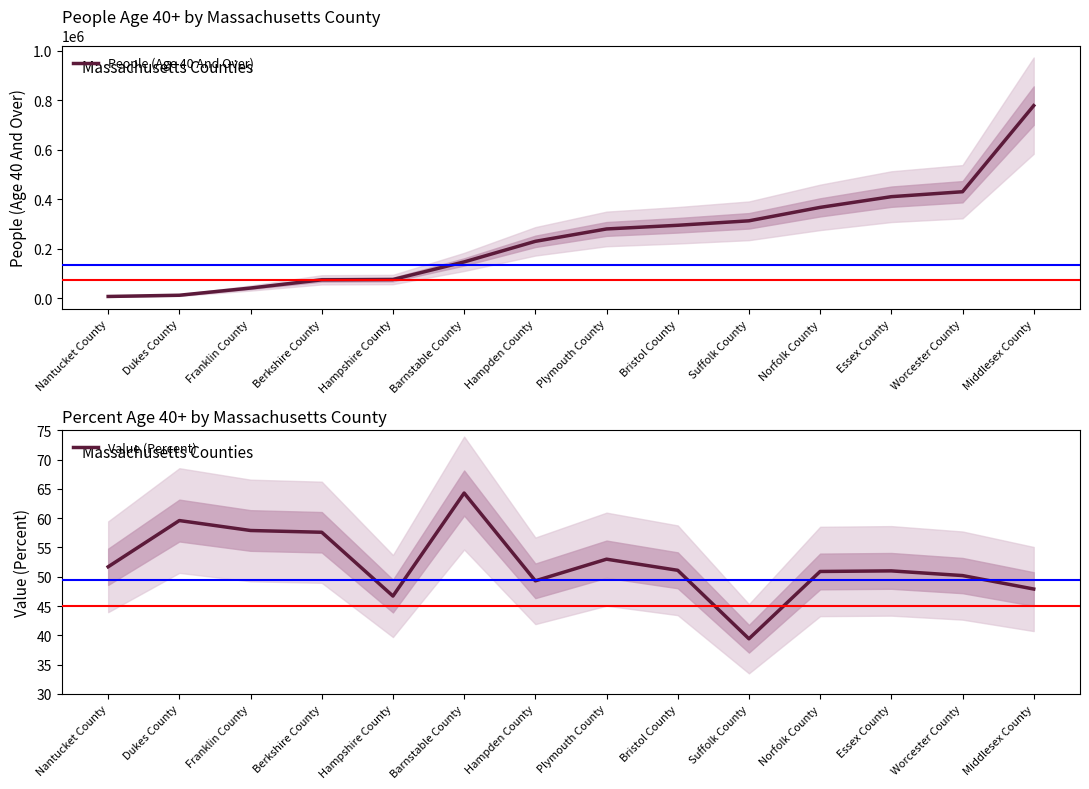

Which label corresponds to the largest value in the chart?

Middlesex County